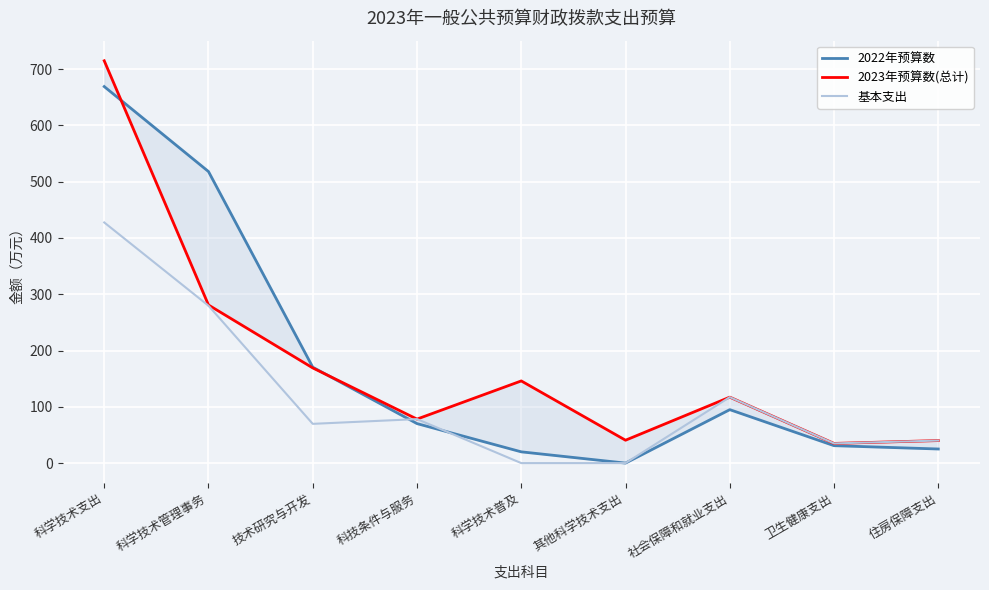

What is the average value of the 基本支出 series?

116.4